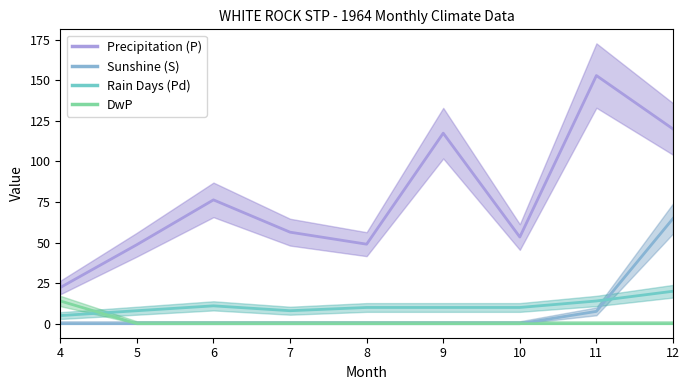

Reading left to right, transcribe all the data shown in this chart.

Precipitation (P): 4=22.3	5=48.7	6=76.3	7=56.4	8=49.0	9=117.4	10=53.4	11=152.9	12=120.0
Sunshine (S): 4=0.0	5=0.0	6=0.0	7=0.0	8=0.0	9=0.0	10=0.0	11=7.6	12=64.8
Rain Days (Pd): 4=5.0	5=8.0	6=11.0	7=8.0	8=10.0	9=10.0	10=10.0	11=14.0	12=20.0
DwP: 4=14.0	5=0.0	6=0.0	7=0.0	8=0.0	9=0.0	10=0.0	11=0.0	12=0.0